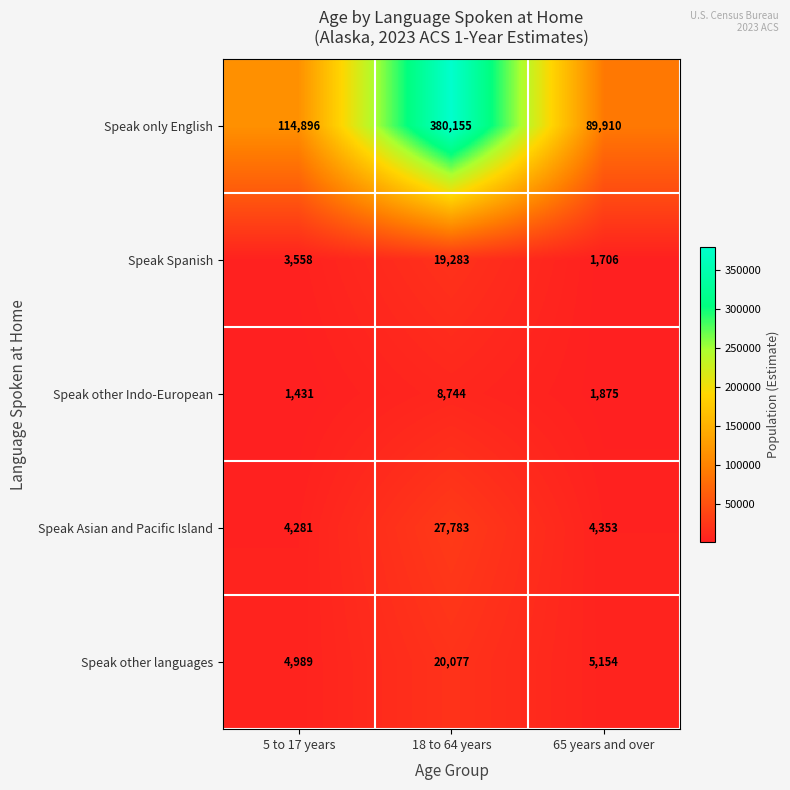

What is the smallest value displayed?

1431